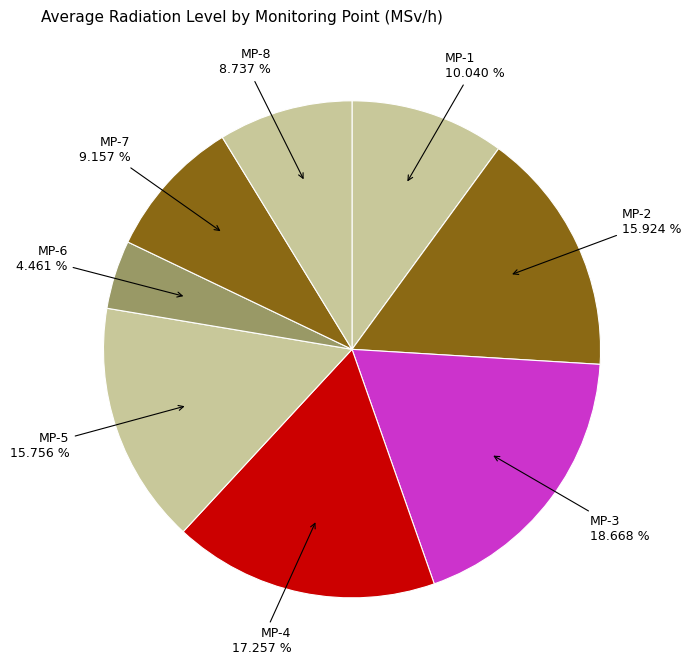

To the nearest percent, what is the average slice percentage?

12%